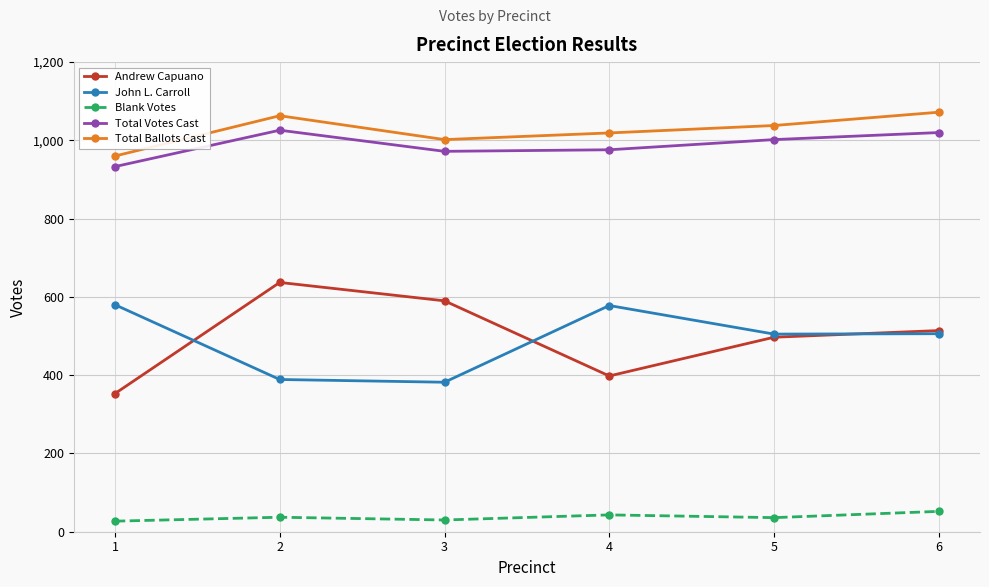

What is the maximum value for Andrew Capuano?

637